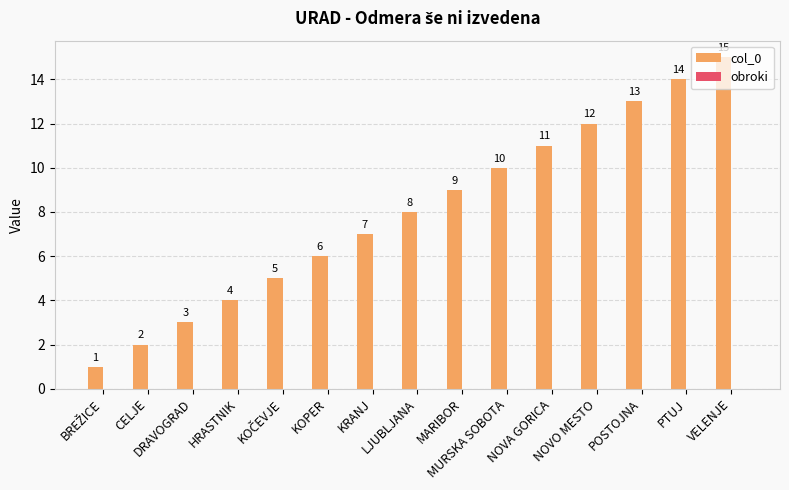

What is the difference between the maximum and minimum values?

14